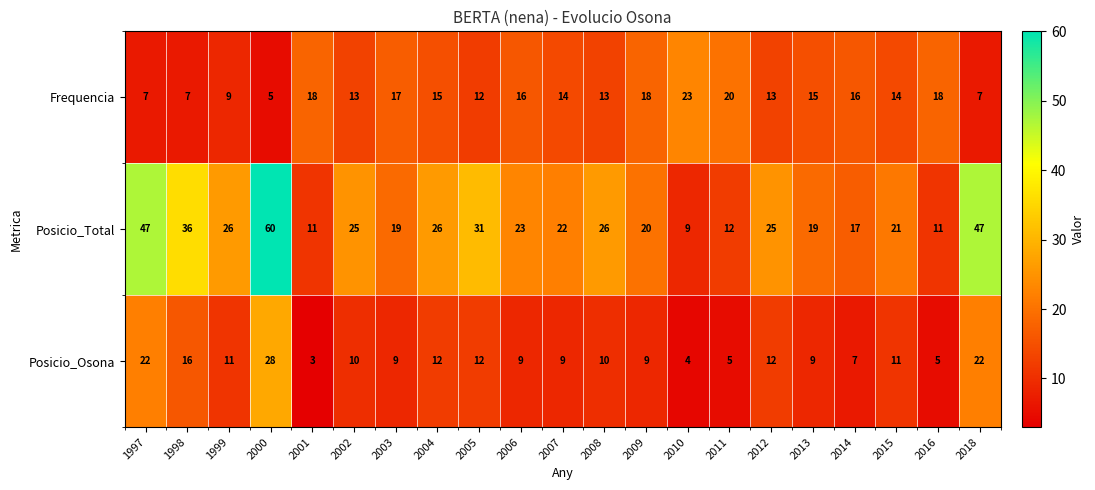

Rank the series at 2010 from lowest to highest value.

Posicio_Osona, Posicio_Total, Frequencia